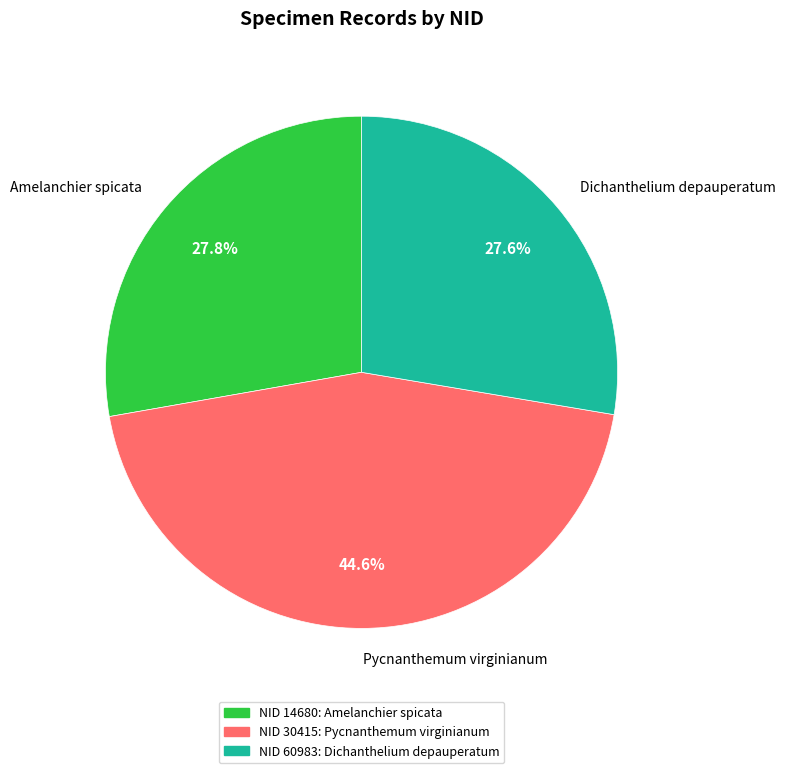

How many slices are in this pie chart?

3